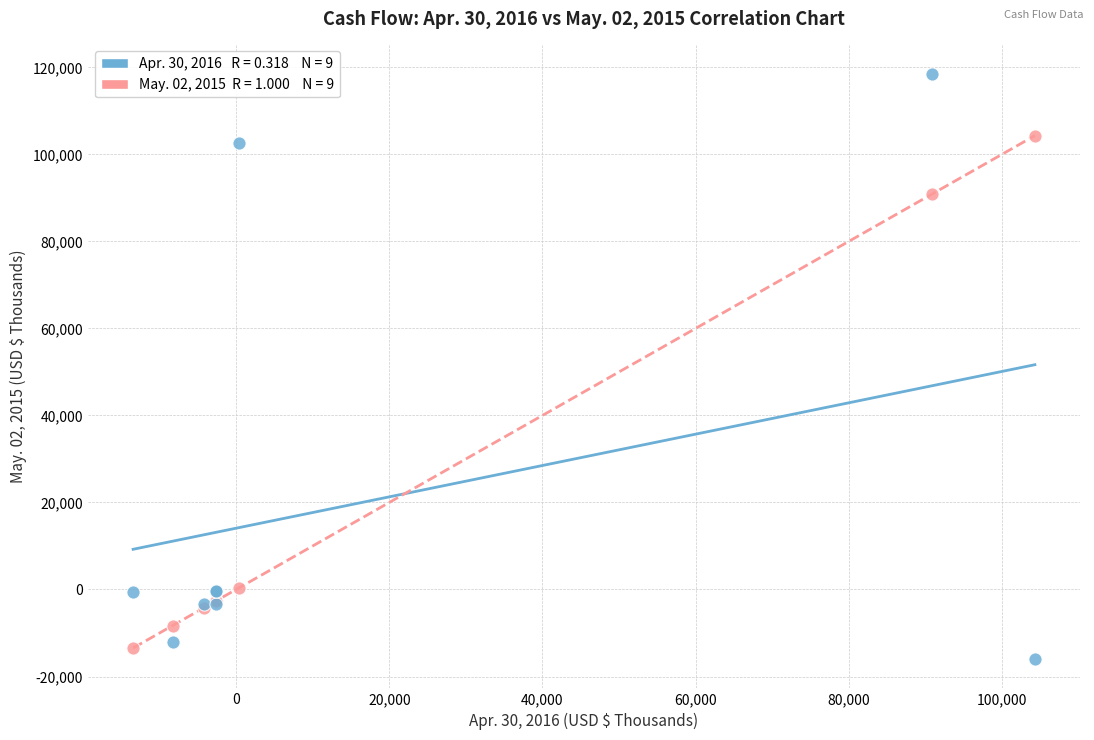

Across all series, what Y value is closest to 51270?

90856